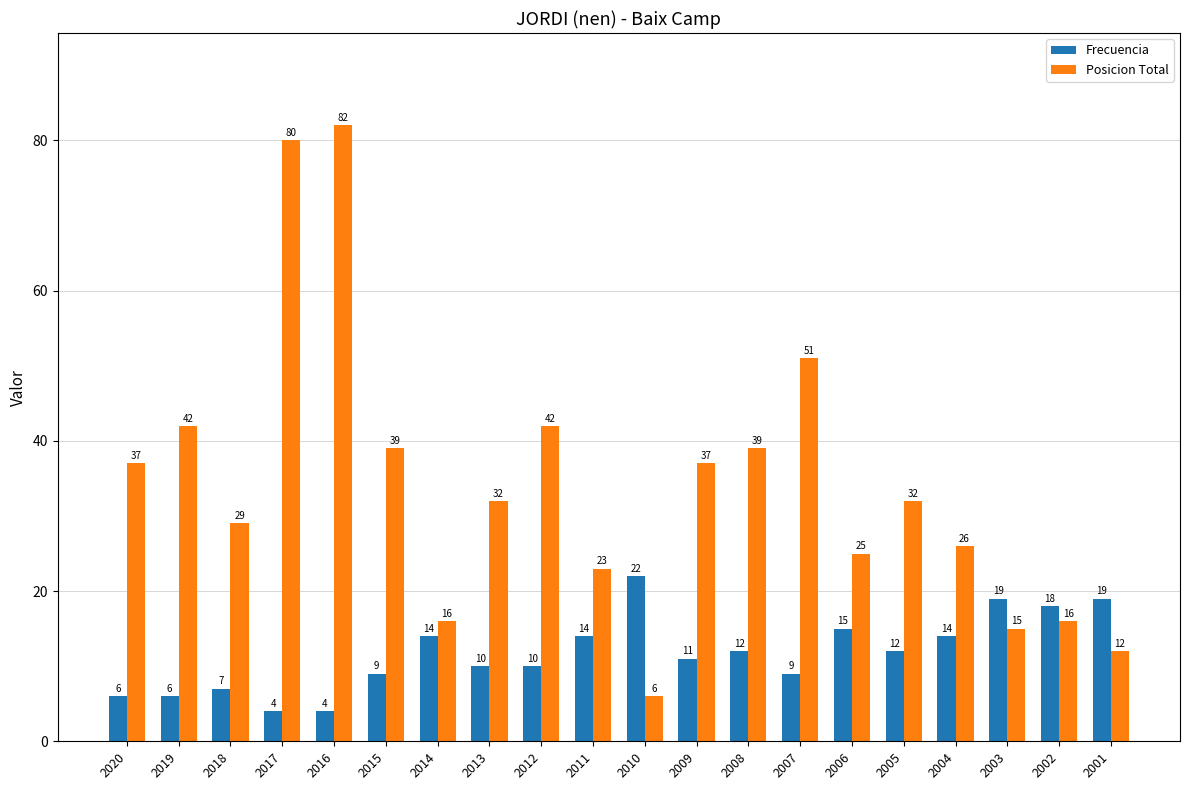

What is the highest value of the Posicion Total series?

82